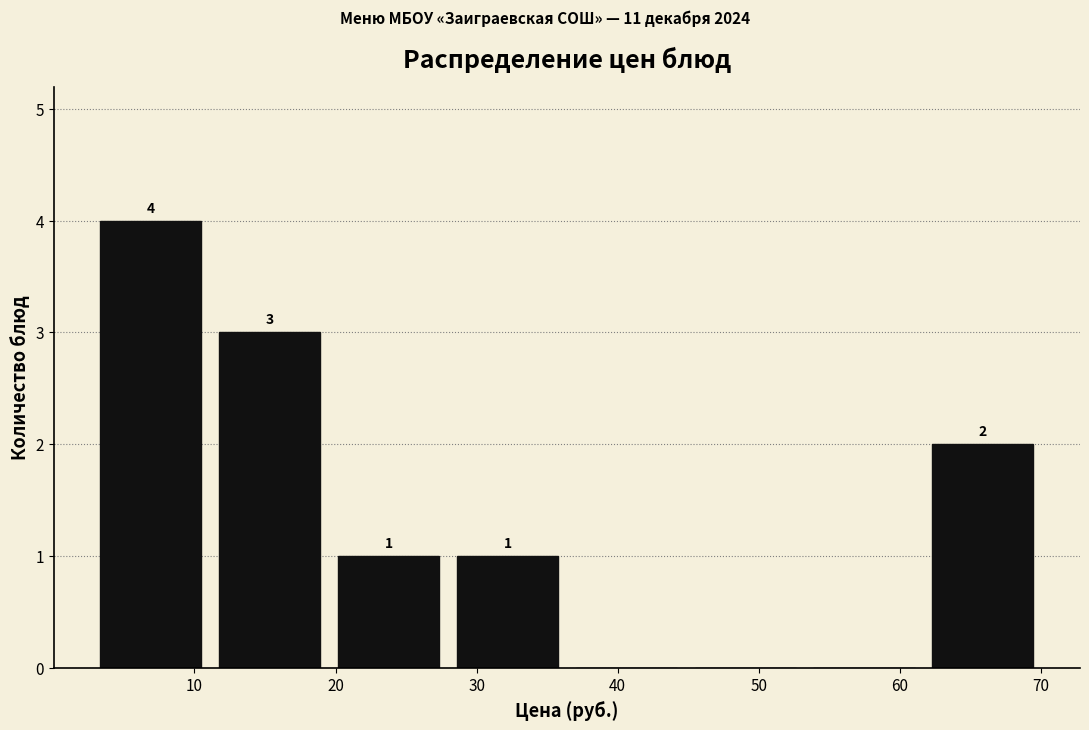

Which range on the x-axis has the tallest bar?

3 to 11